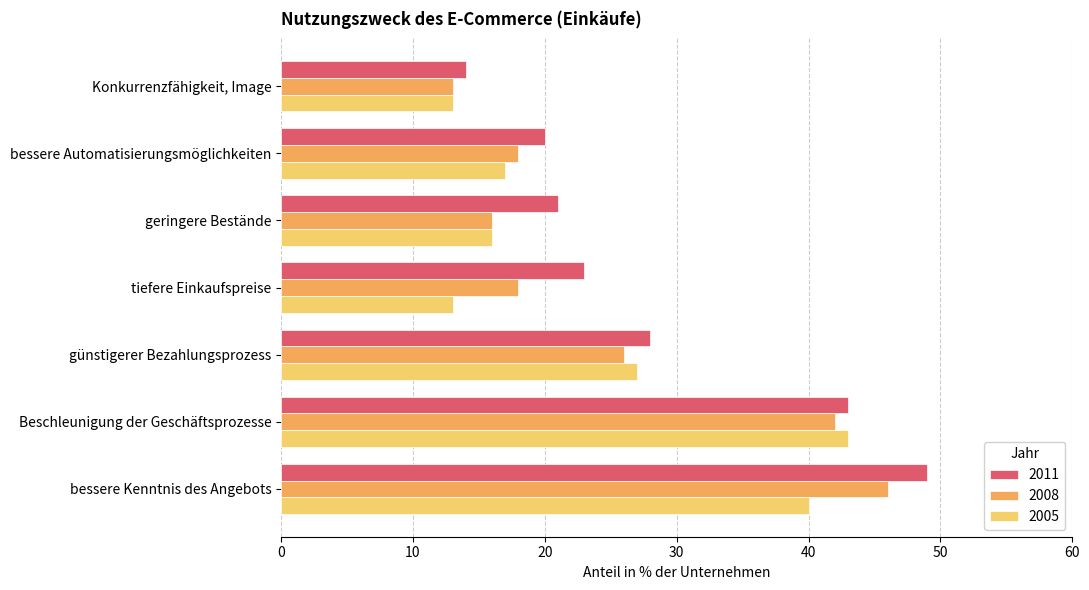

Which series has the largest range (max minus min)?

2011